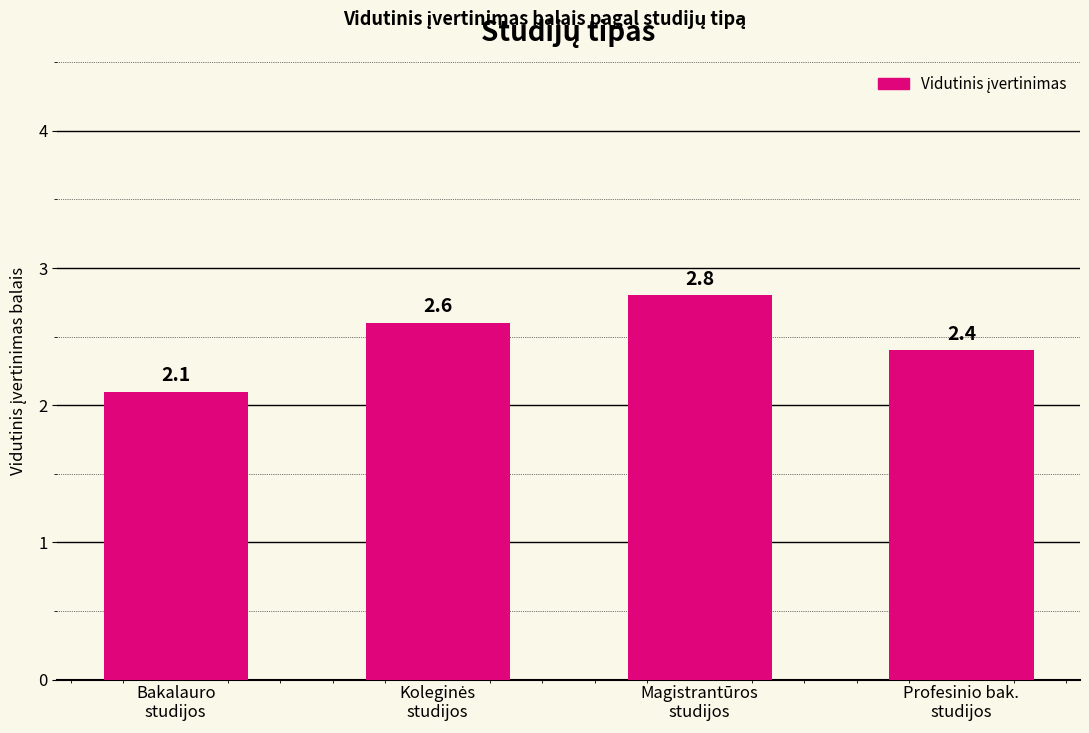

How many bars are there in total?

4